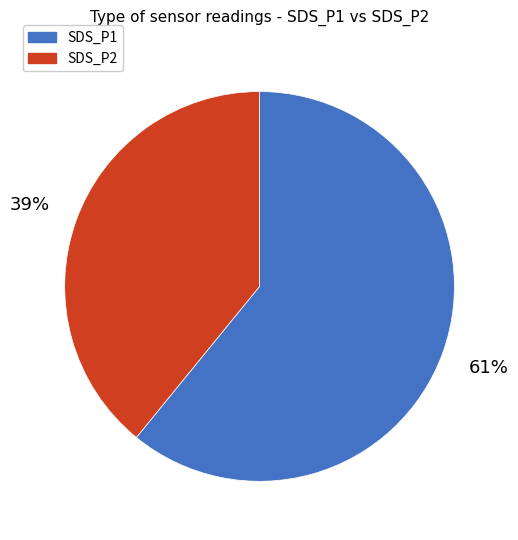

Is there any slice that represents more than half of the pie?

Yes